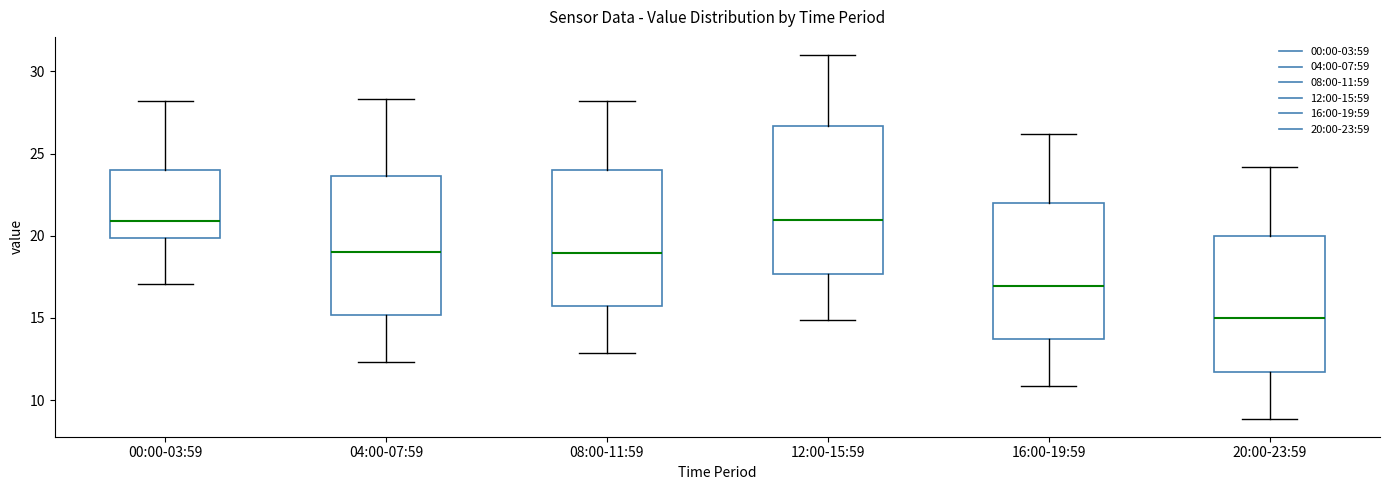

Reading left to right, transcribe this box plot: for each box, give where its median line is, the range the box spans, and where its two whiskers end, as read against the y-axis. The values are not printed on the chart, so give them approximately, as read against the axis.

00:00-03:59: median 21.0, box 20.0 to 24.0, whiskers 17.0 to 28.0
04:00-07:59: median 19.0, box 15.0 to 23.5, whiskers 12.5 to 28.5
08:00-11:59: median 19.0, box 15.5 to 24.0, whiskers 13.0 to 28.0
12:00-15:59: median 21.0, box 17.5 to 26.5, whiskers 15.0 to 31.0
16:00-19:59: median 17.0, box 13.5 to 22.0, whiskers 11.0 to 26.0
20:00-23:59: median 15.0, box 11.5 to 20.0, whiskers 9.0 to 24.0